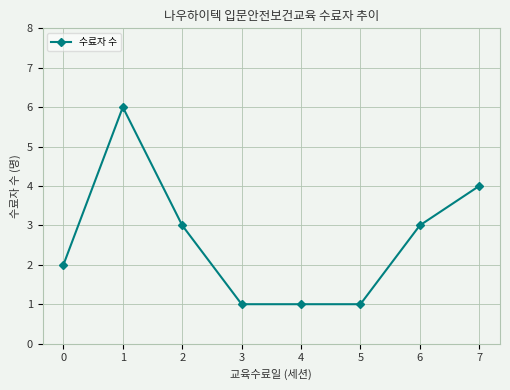

Is it true that the value at 3 is 1?

True